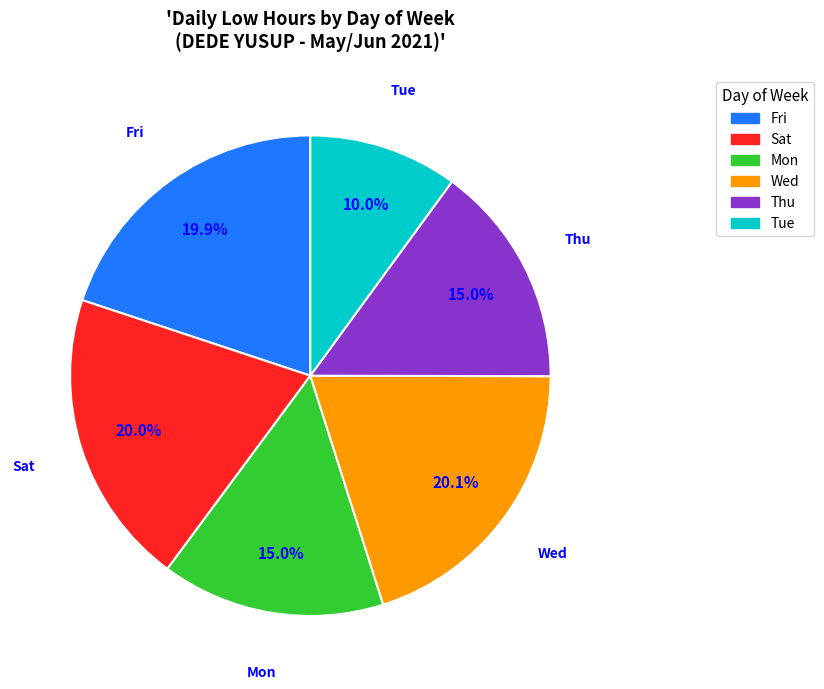

Combined, do Thu and Mon account for over 50%?

No